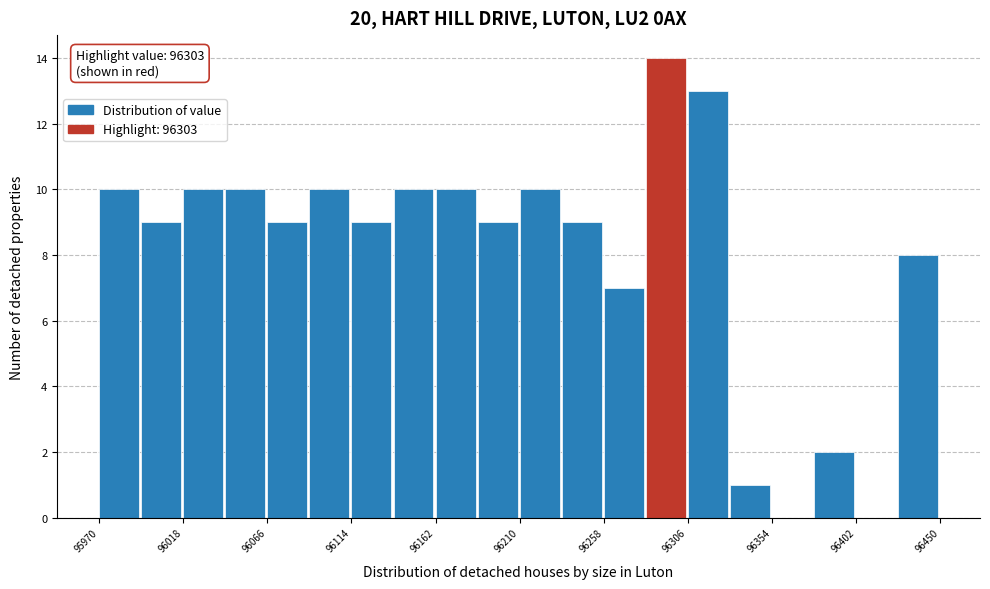

Over which range of the x-axis is the bar tallest?

96282 to 96306